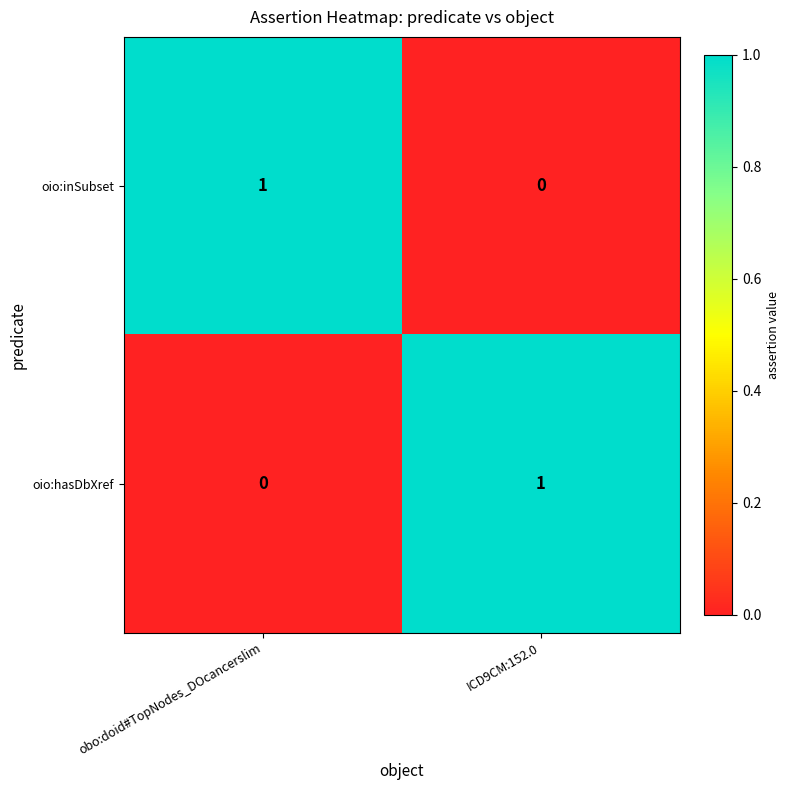

Reading left to right, transcribe all the data shown in this chart.

oio:inSubset: 1	0
oio:hasDbXref: 0	1